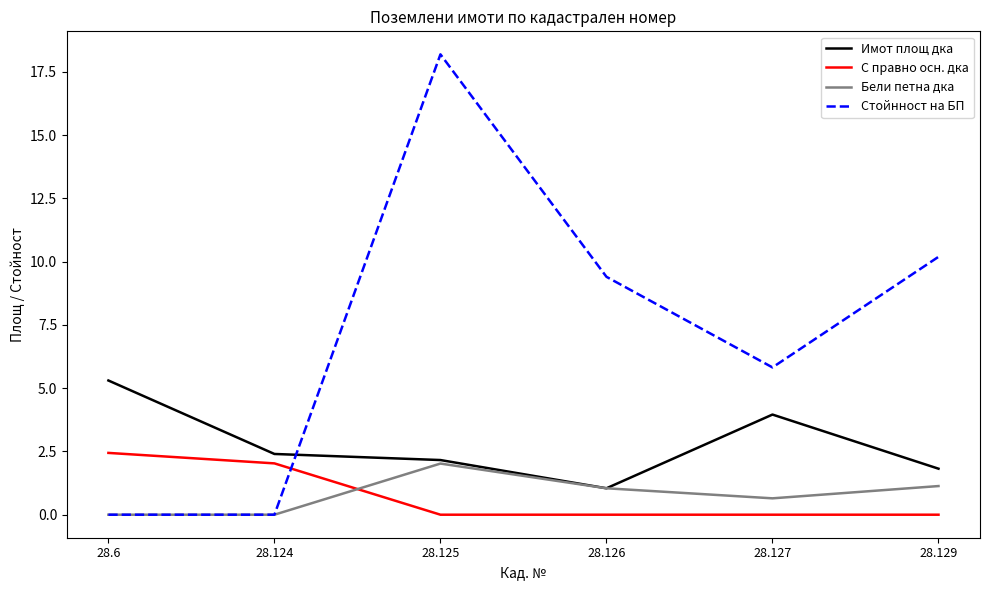

The Имот площ дка series shows 9.5 at 28.6. True or false?

False